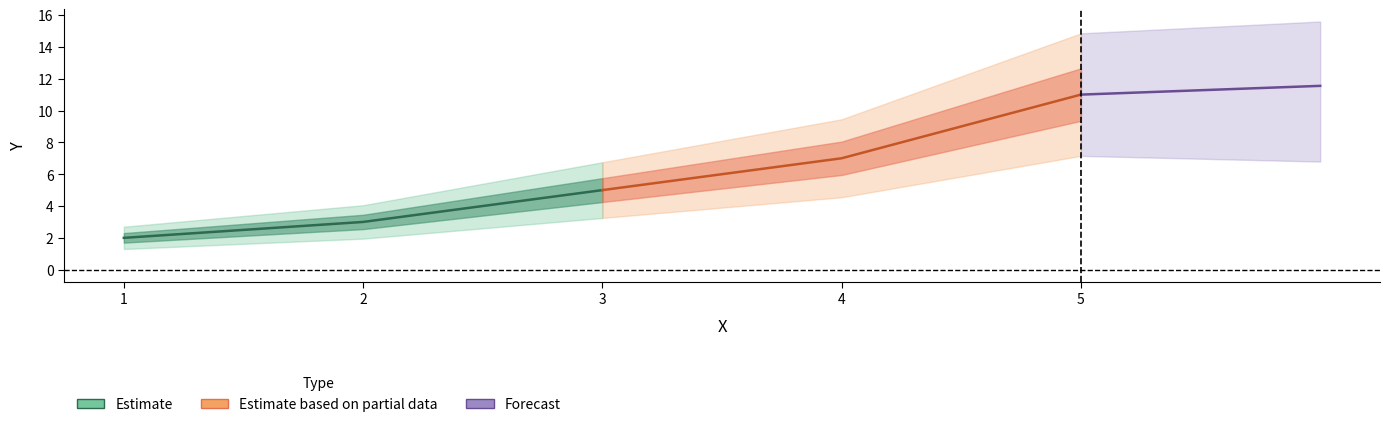

What is the sum of the values at 2 and 5?

14